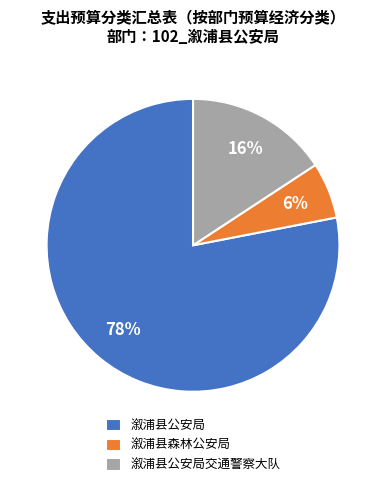

Rank the categories by value from highest to lowest.

溆浦县公安局, 溆浦县公安局交通警察大队, 溆浦县森林公安局